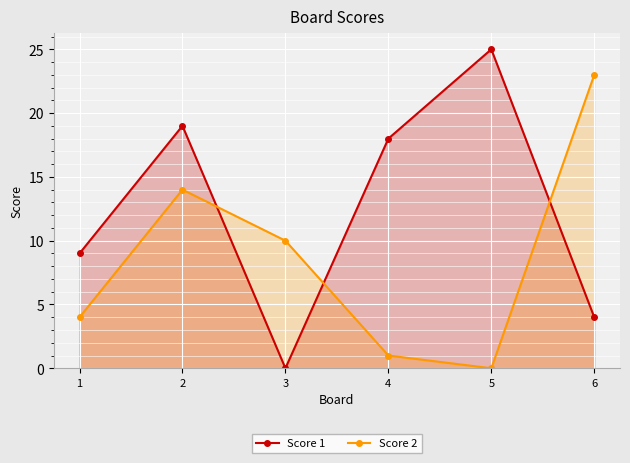

True or false: Score 2 has a value of 4 at 1.

True